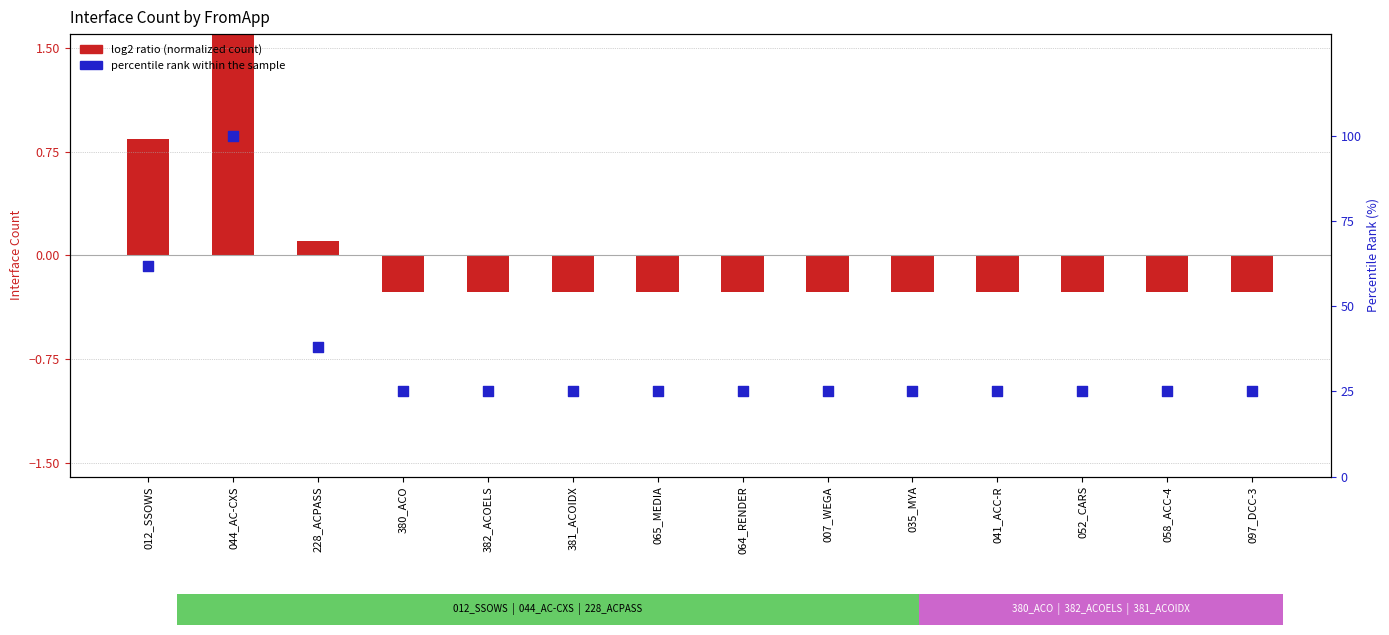

Is the value of percentile rank within the sample at 012_SSOWS greater than the value of log2 ratio (normalized count) at 381_ACOIDX?

Yes